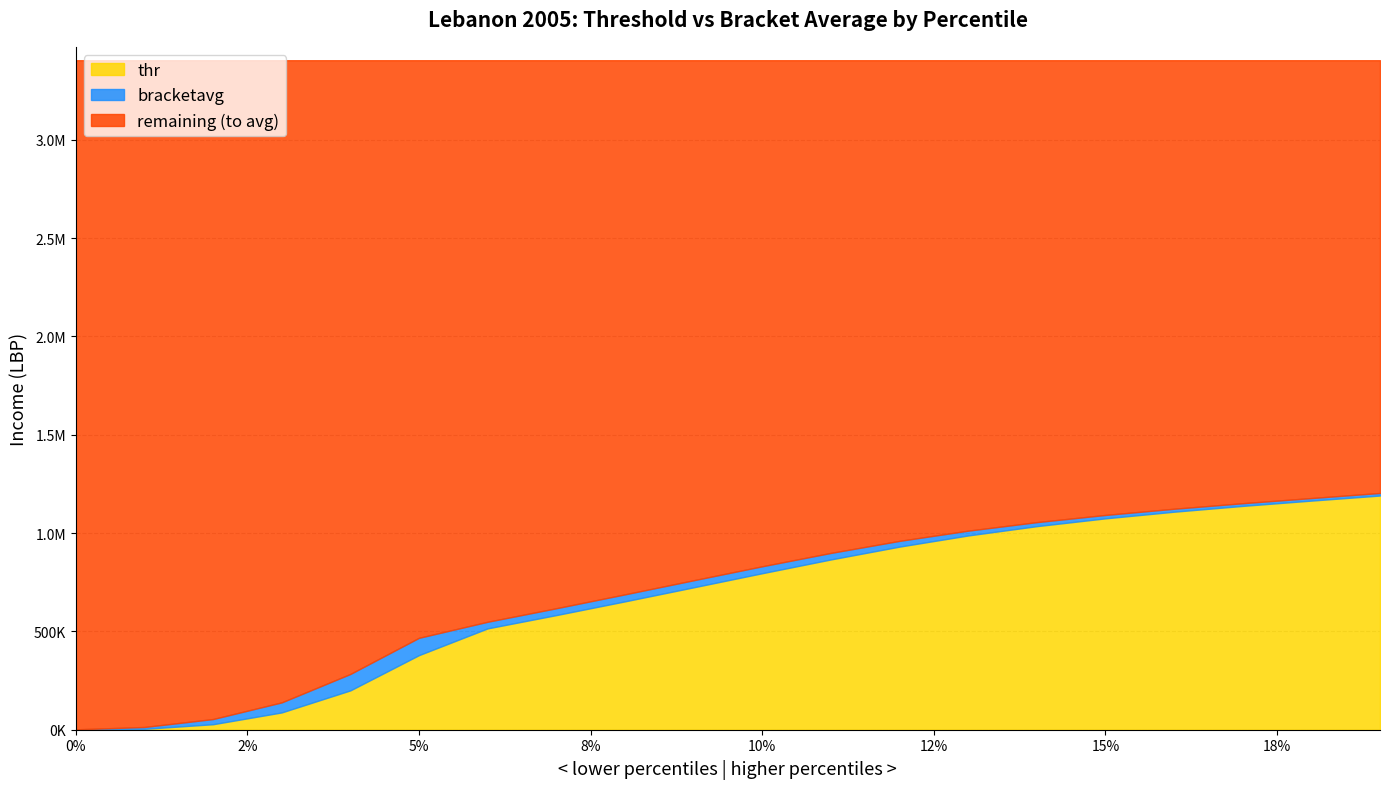

True or false: bracketavg and thr cross at least once.

False